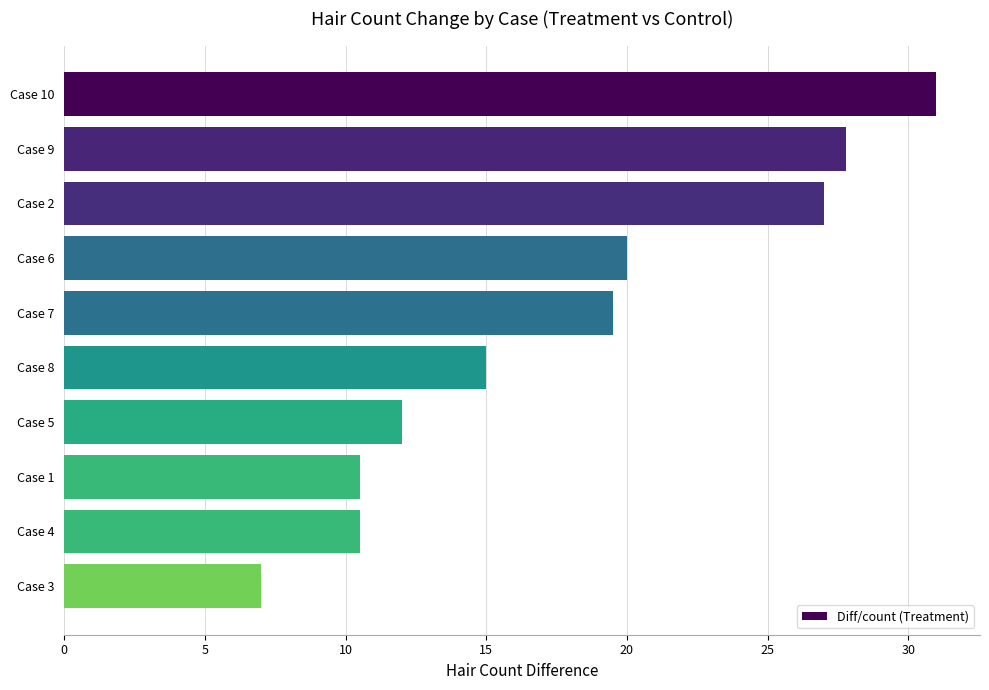

What is the difference between the maximum and minimum values?

24.0